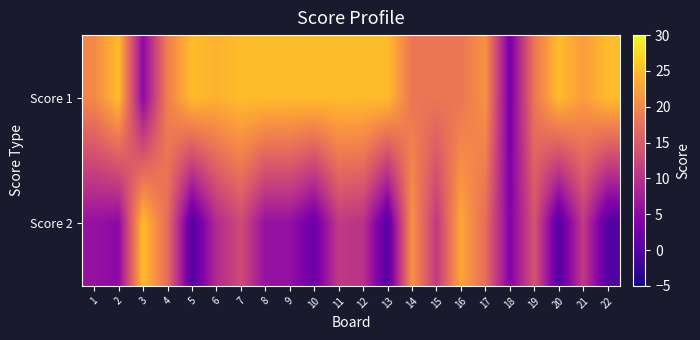

What is the total value across all series at 13?

25